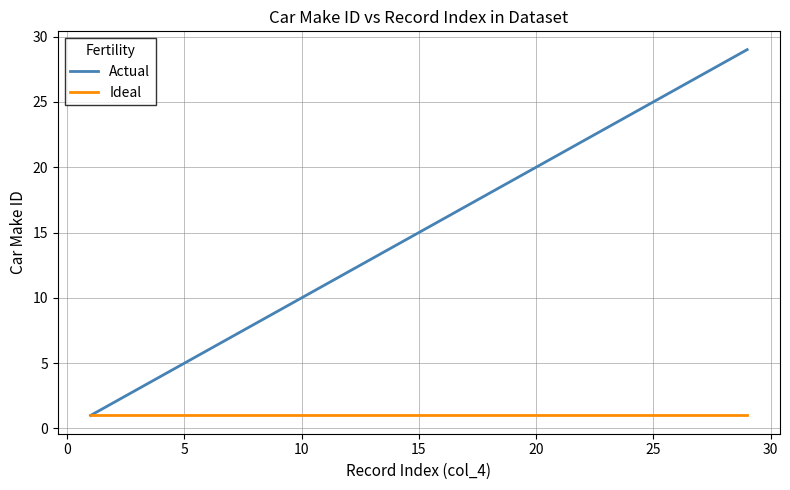

Which series has the largest range (max minus min)?

Actual